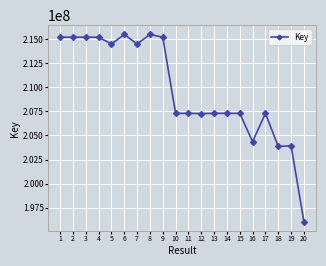

What is the change in value from 3 to 16?

-10828538